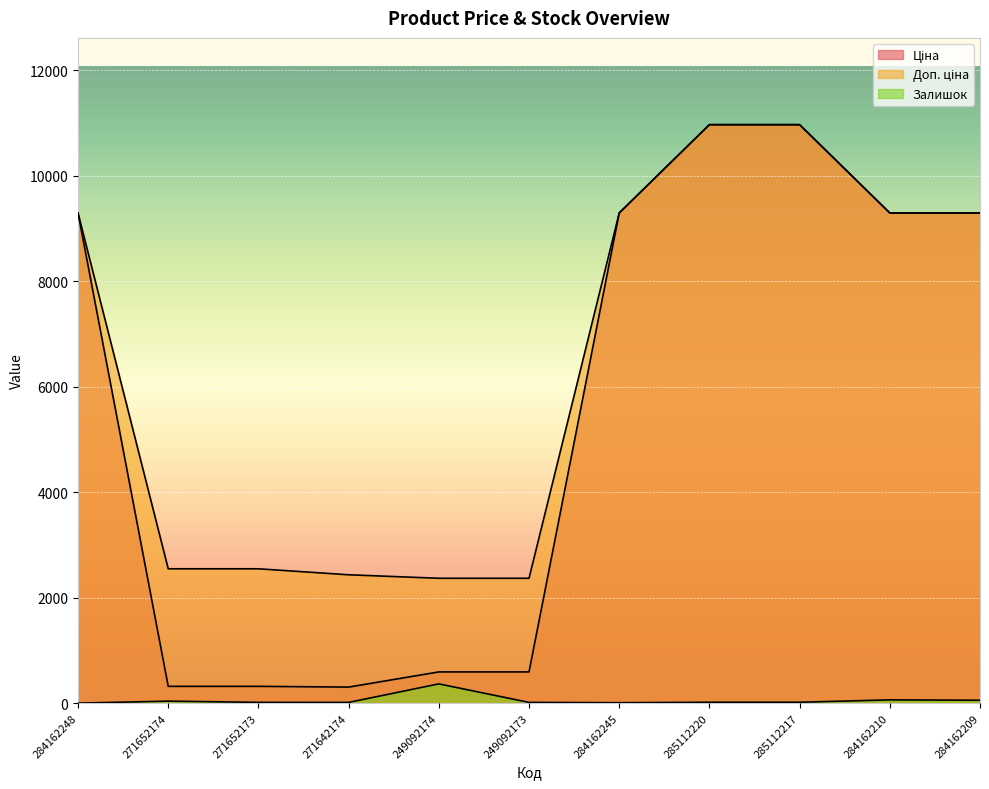

Reading right to left, what are all the values shown in this chart?

Ціна: 9290.5	9290.5	10964.4	10964.4	9290.5	591.6	591.6	304.1	318.3	318.3	9290.5
Доп. ціна: 9290.5	9290.5	10964.4	10964.4	9290.5	2366.5	2366.5	2432.8	2546.4	2546.4	9290.5
Залишок: 55.0	62.0	17.0	17.0	8.0	14.0	365.0	14.0	15.0	38.0	0.0